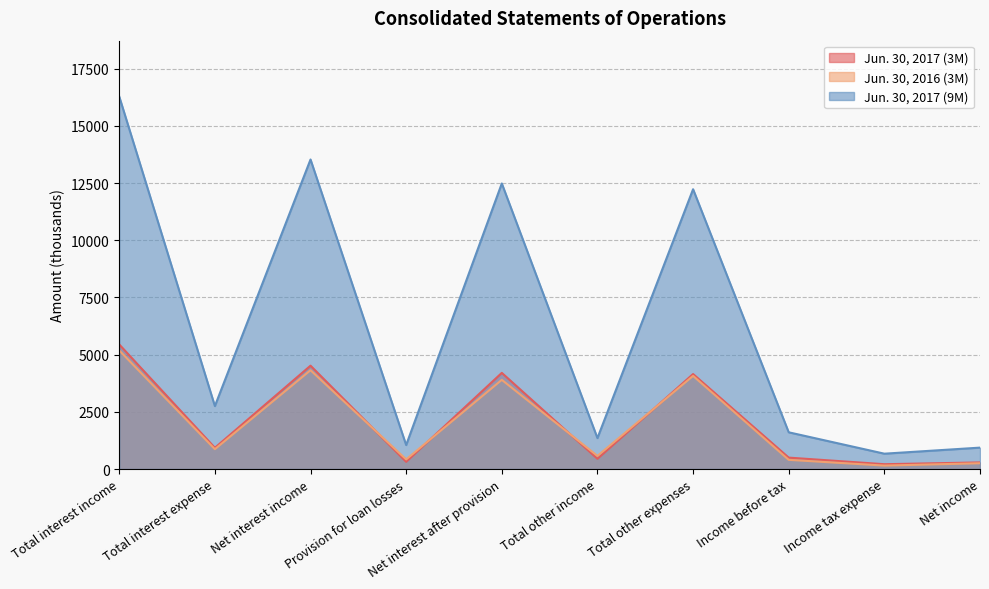

True or false: Jun. 30, 2017 (3M) and Jun. 30, 2017 (9M) cross at least once.

False